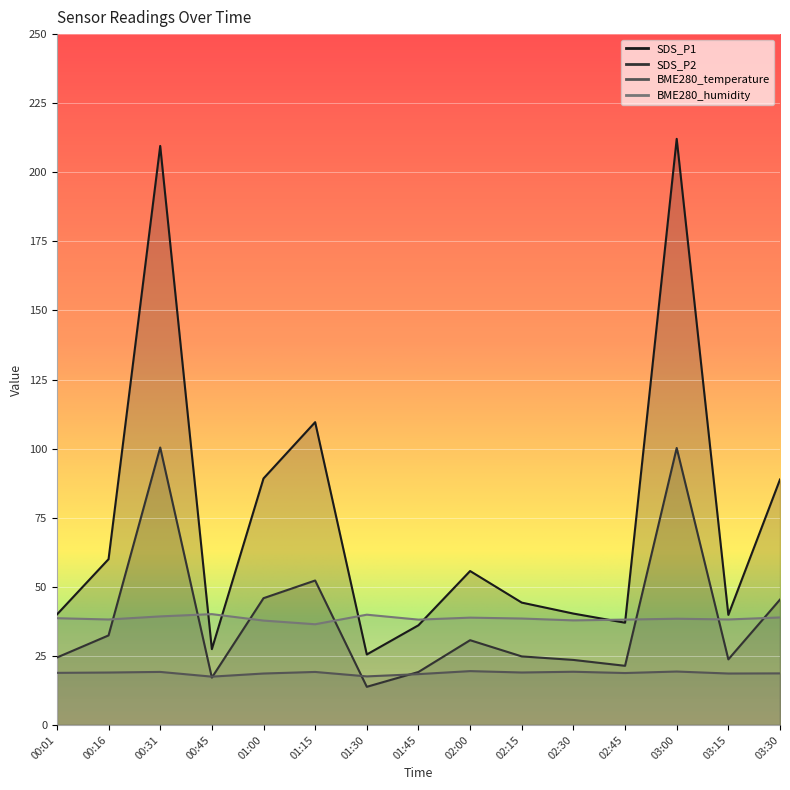

Which series has the widest spread of values?

SDS_P1